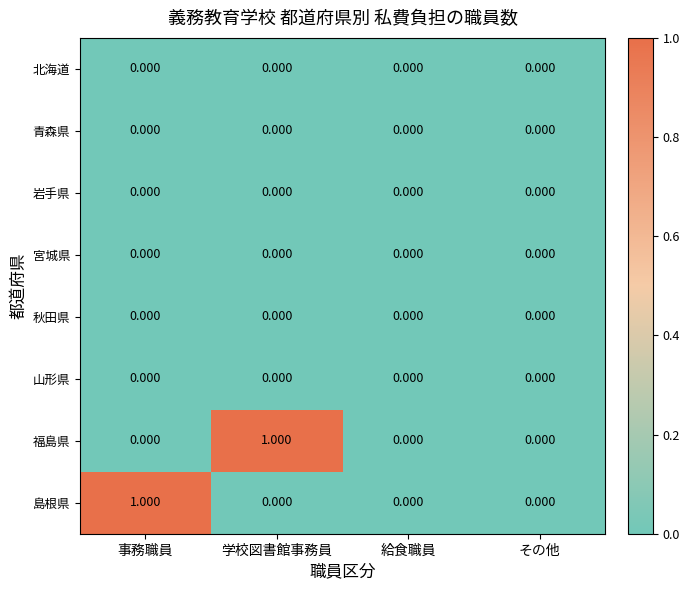

Is the value of 宮城県 at 給食職員 greater than the value of 福島県 at 学校図書館事務員?

No